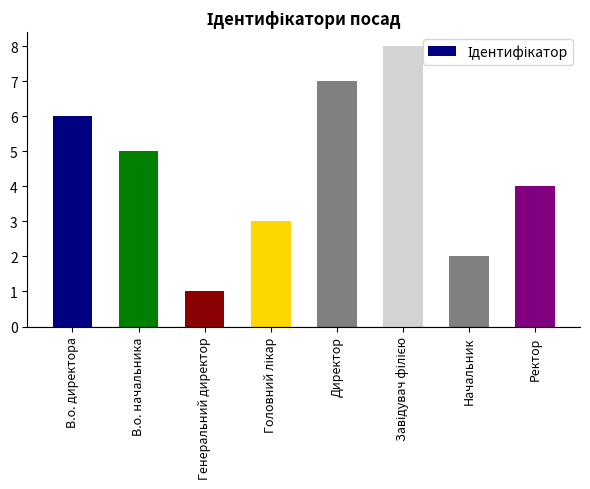

What is the change in value from В.о. начальника to Директор?

+2